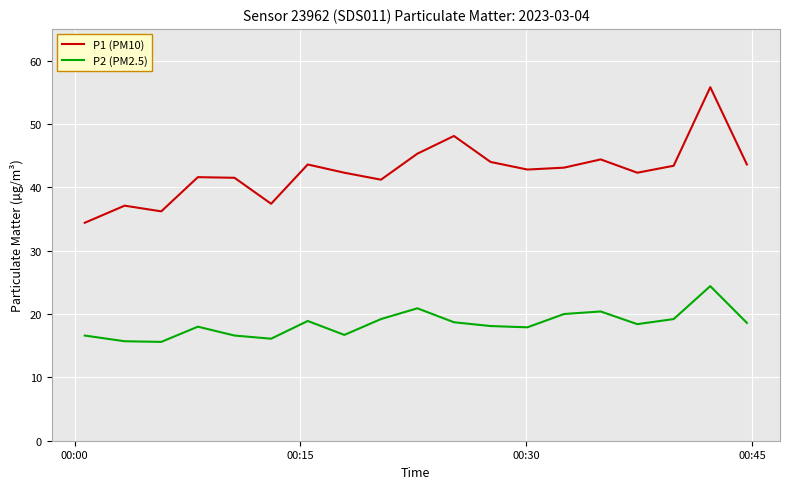

List the series in order of their overall mean, lowest first.

P2 (PM2.5), P1 (PM10)